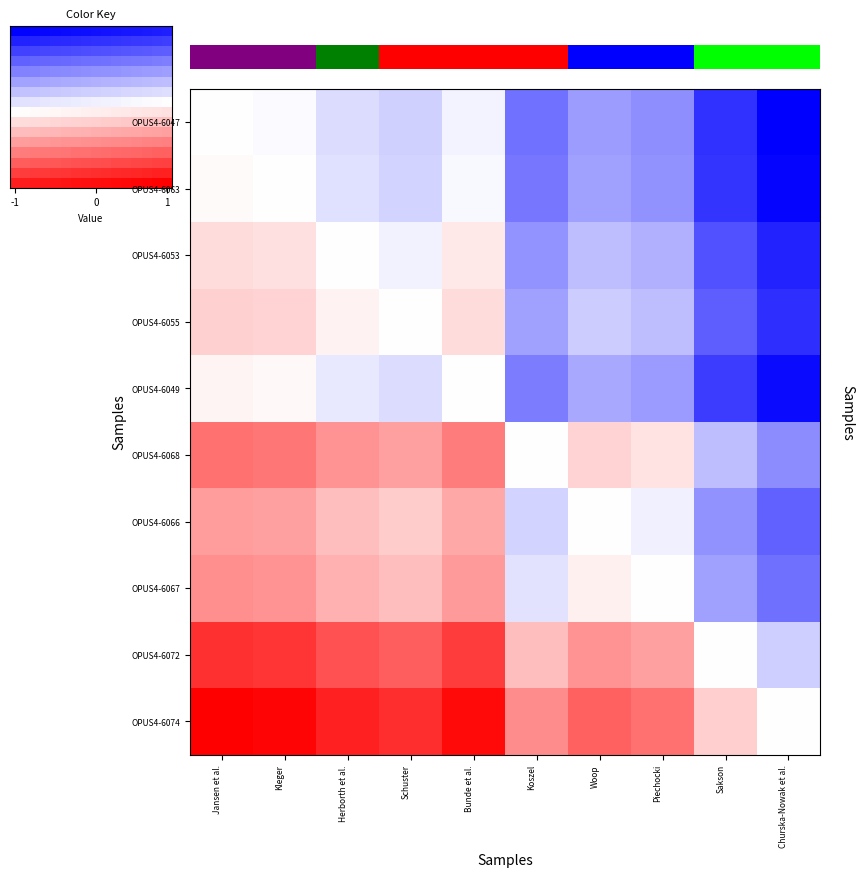

How many positive values does the OPUS4-6063 series have?

1